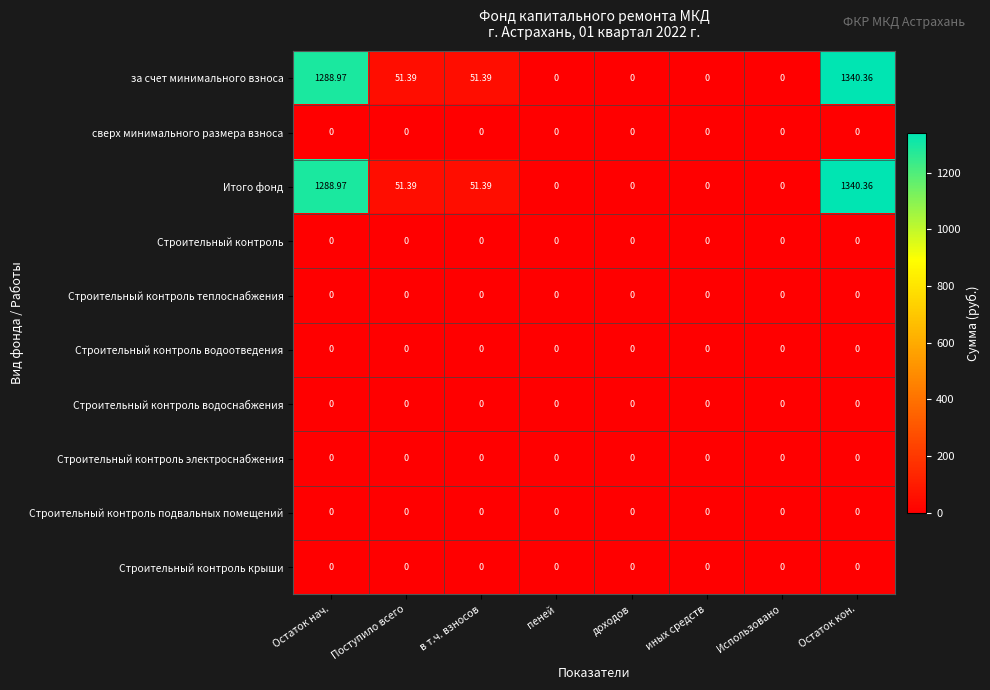

Which label corresponds to the largest value in the chart?

Остаток кон.